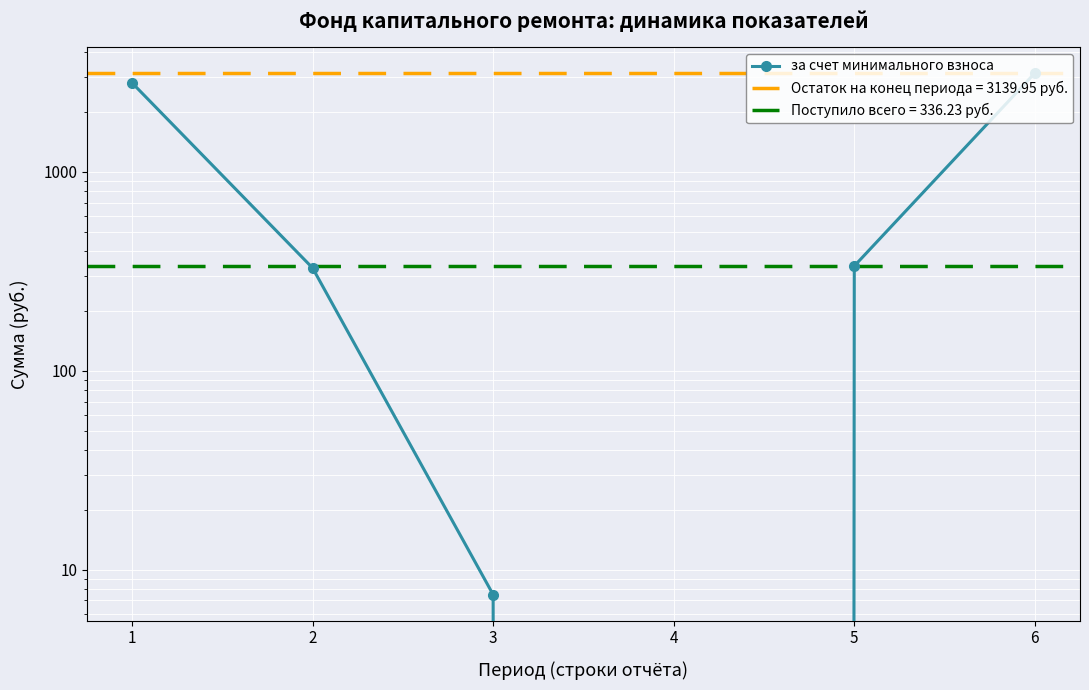

At which category does the chart reach its peak across all series?

6